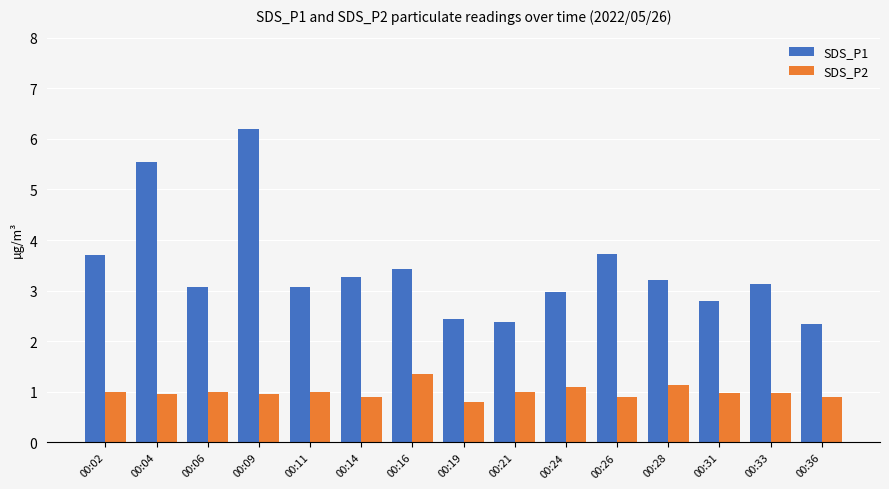

What is the difference between the second highest and minimum values in the SDS_P2 series?

0.3